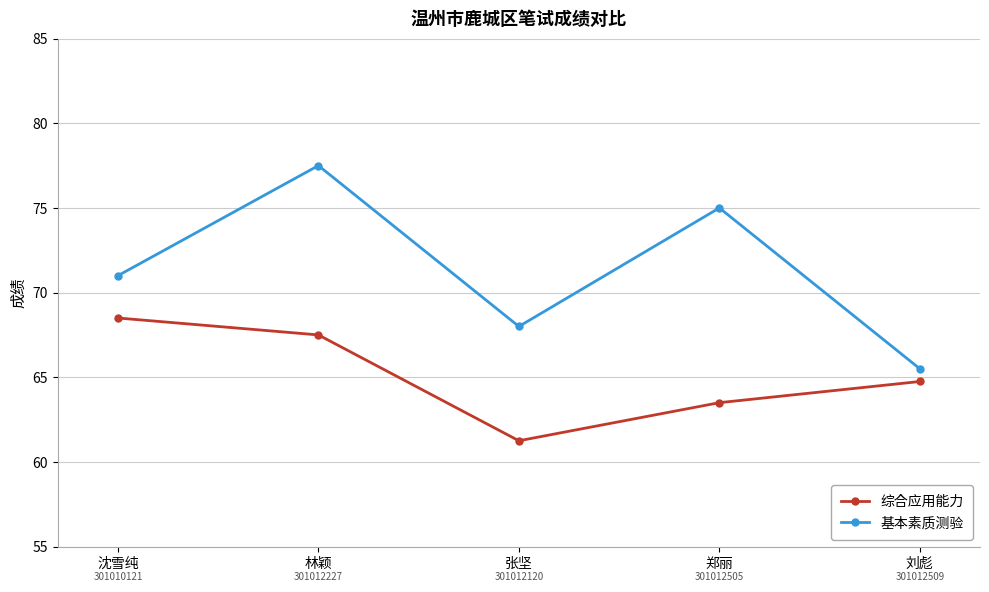

At which category is the sum across all series the highest?

林颖